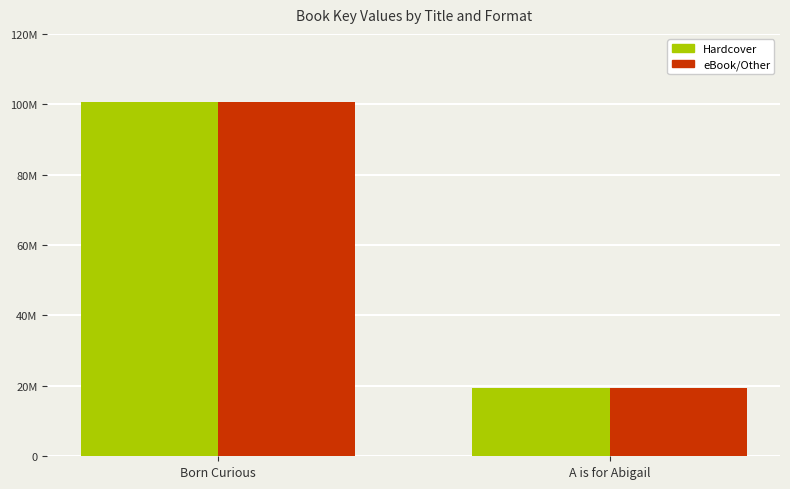

Does the chart contain stacked bars?

No